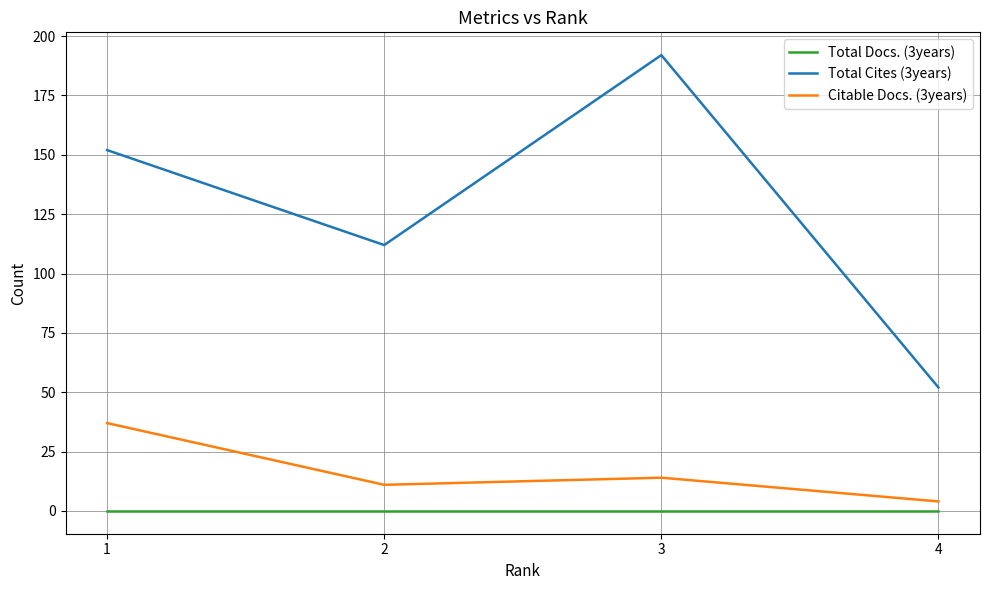

Which series has the widest spread of values?

Total Cites (3years)